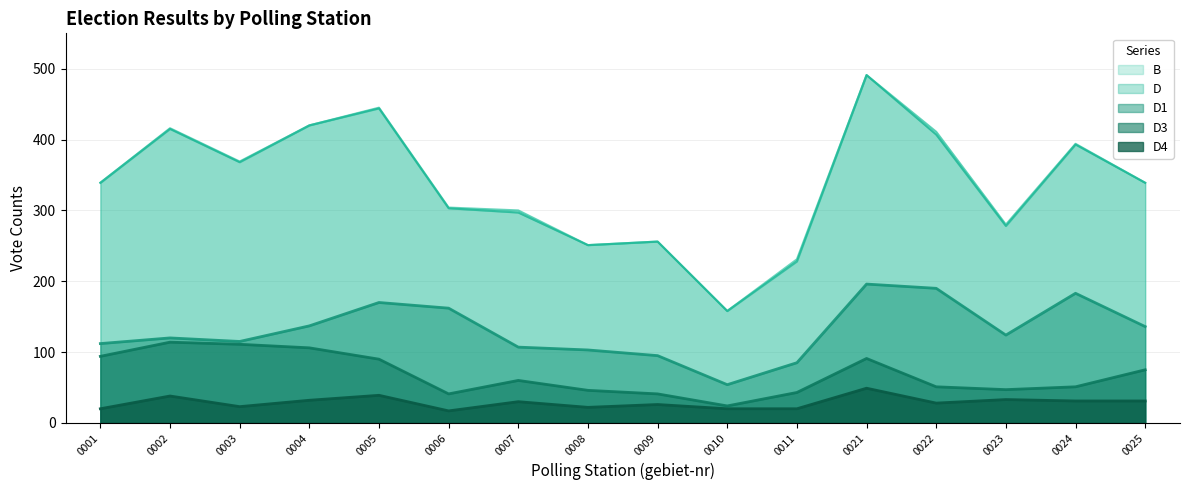

The value of D at 0023 is 278. True or false?

True